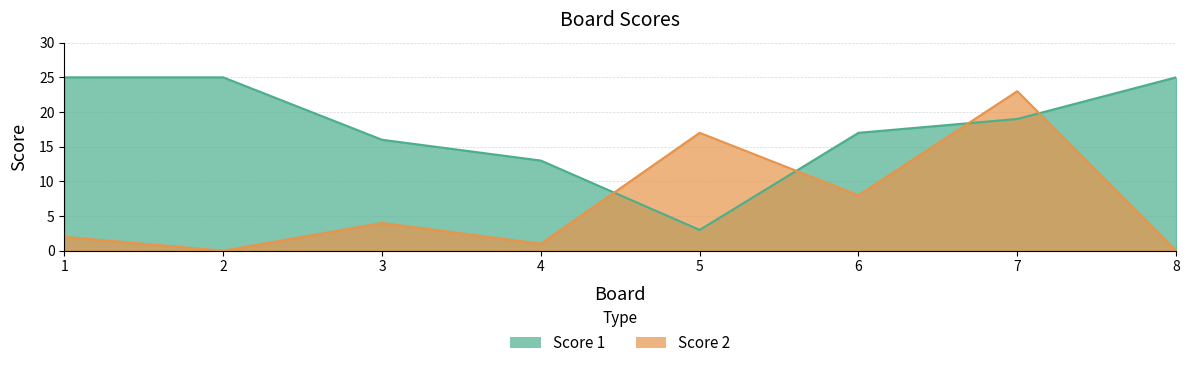

True or false: Score 2 has more than 0 points higher than both neighbors.

True